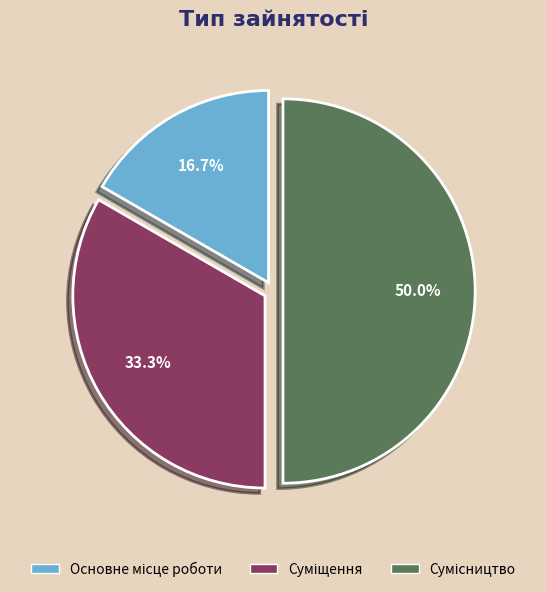

What is the smallest slice in the pie chart?

Основне місце роботи